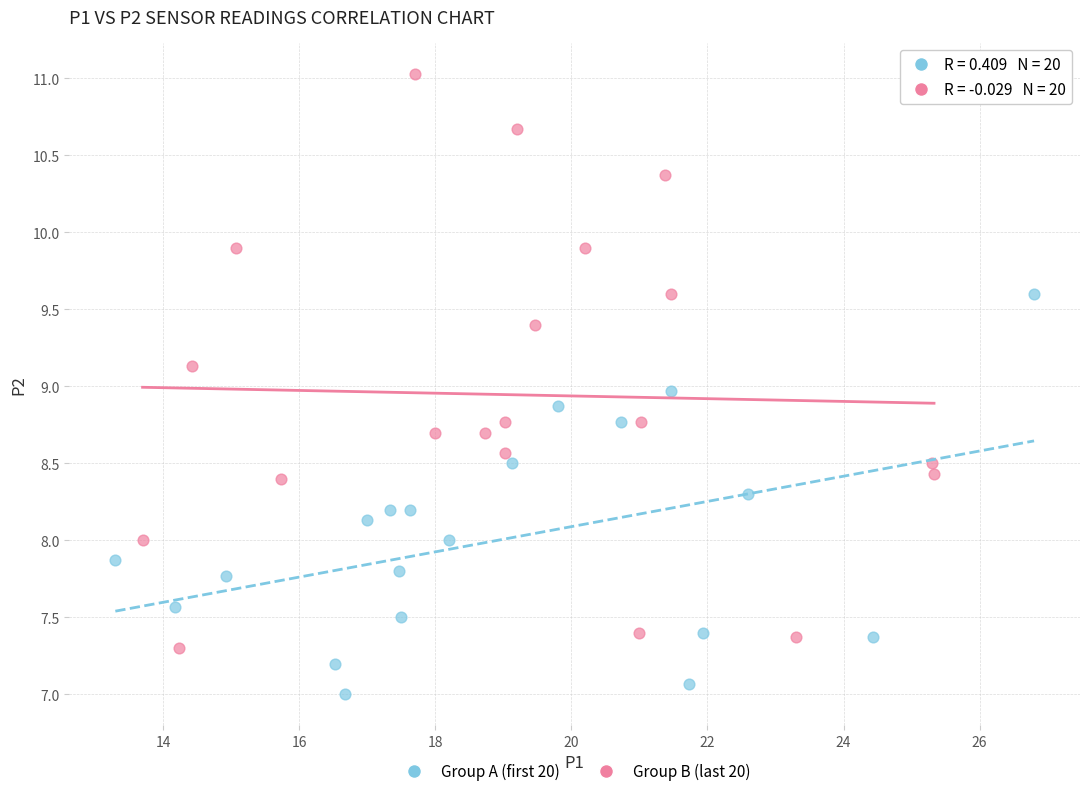

Which series contains the highest Y value?

Group B (last 20)